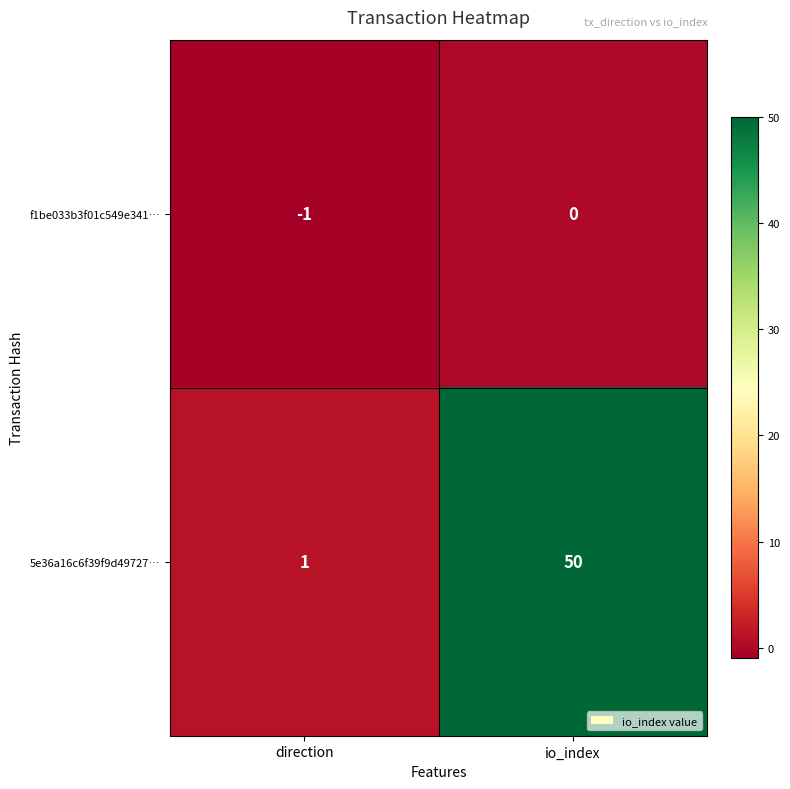

Reading left to right, extract all data points from this chart.

f1be033b3f01c549e341…: direction=-1	io_index=0
5e36a16c6f39f9d49727…: direction=1	io_index=50